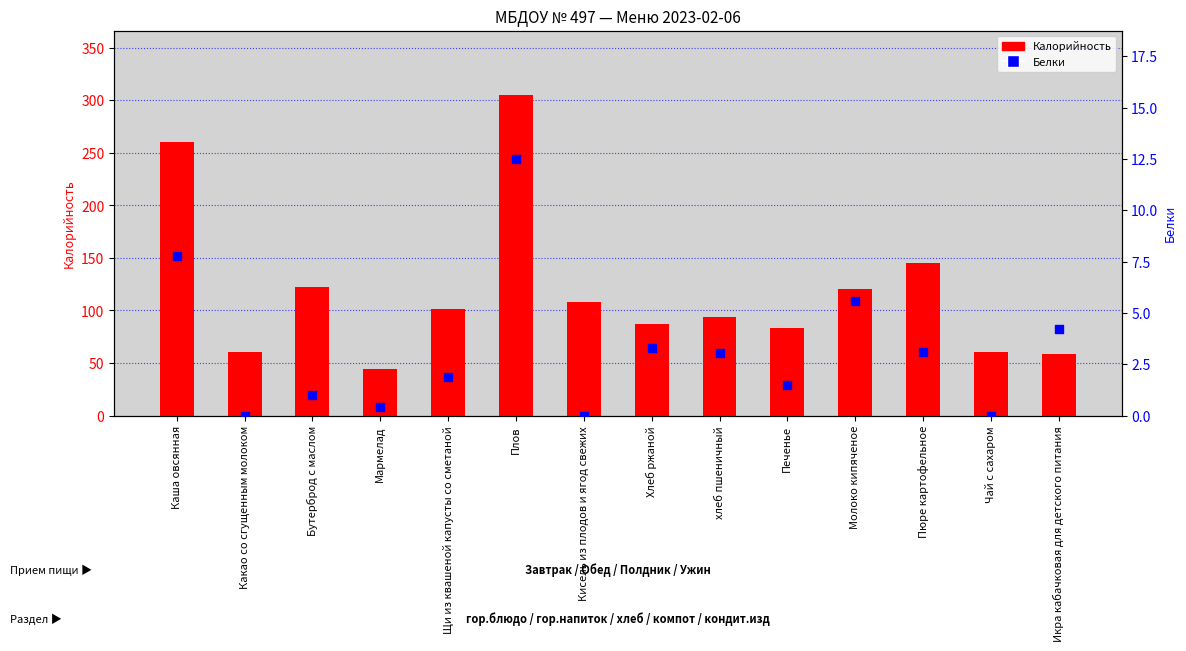

What is the total value across all series at Кисель из плодов и ягод свежих?

108.0